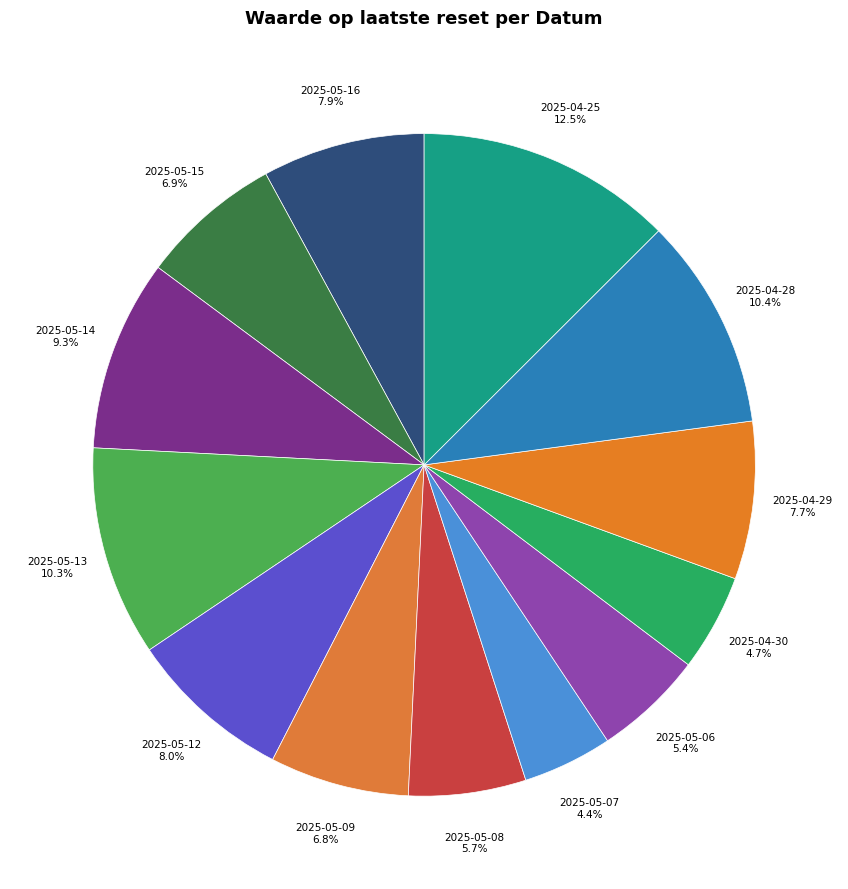

Which slice is the largest?

2025-04-25